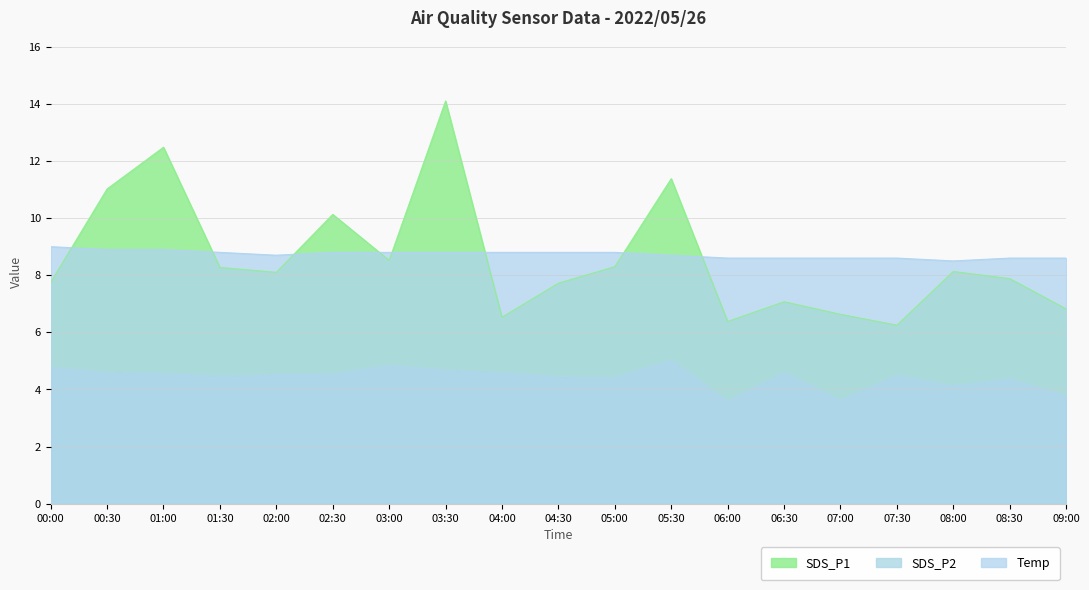

After their last crossing, which series has the higher values: Temp or SDS_P1?

Temp